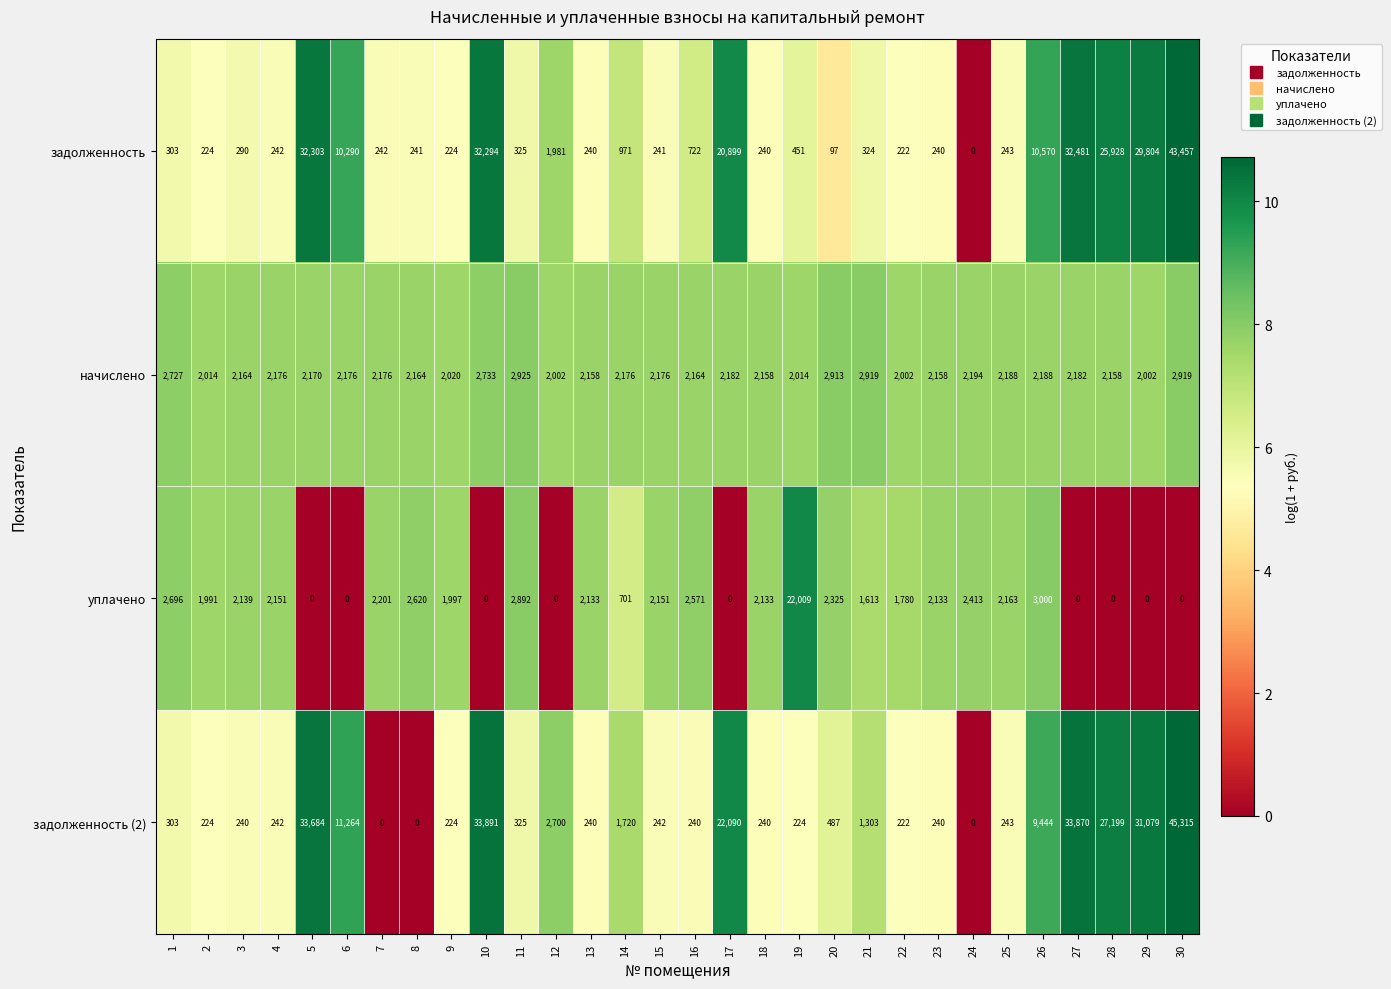

True or false: начислено has a value of 2816 at 16.

False